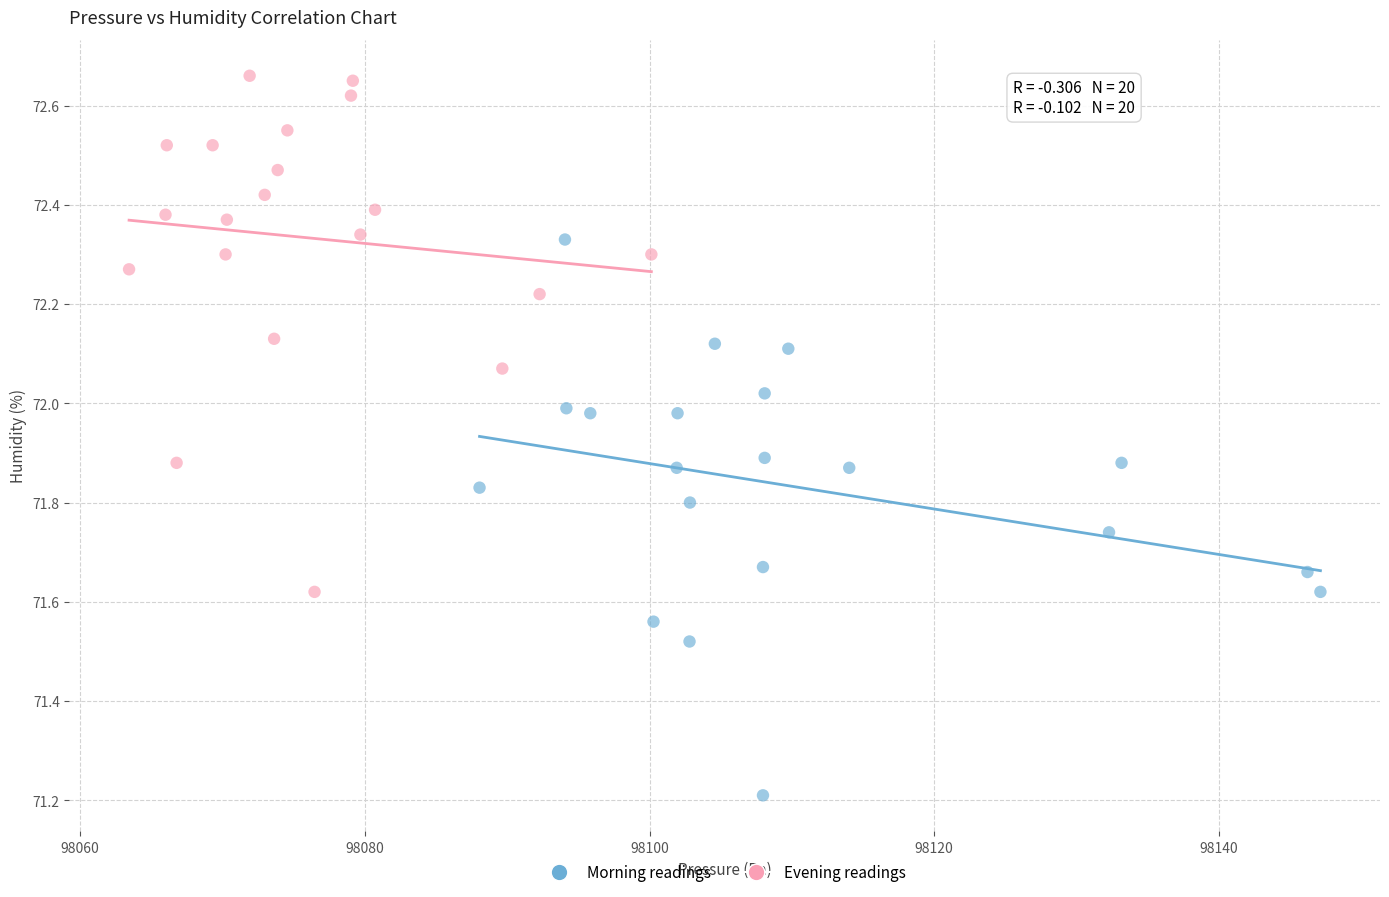

What are all the series names shown in the legend?

Morning readings, Evening readings